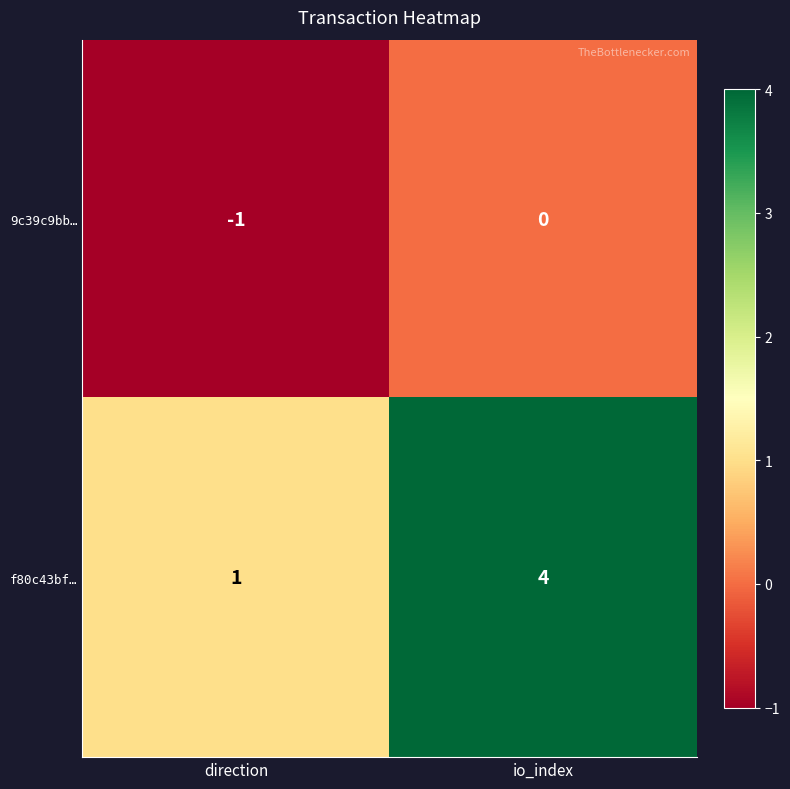

Reading left to right, transcribe all the data shown in this chart.

9c39c9bb…: -1	0
f80c43bf…: 1	4